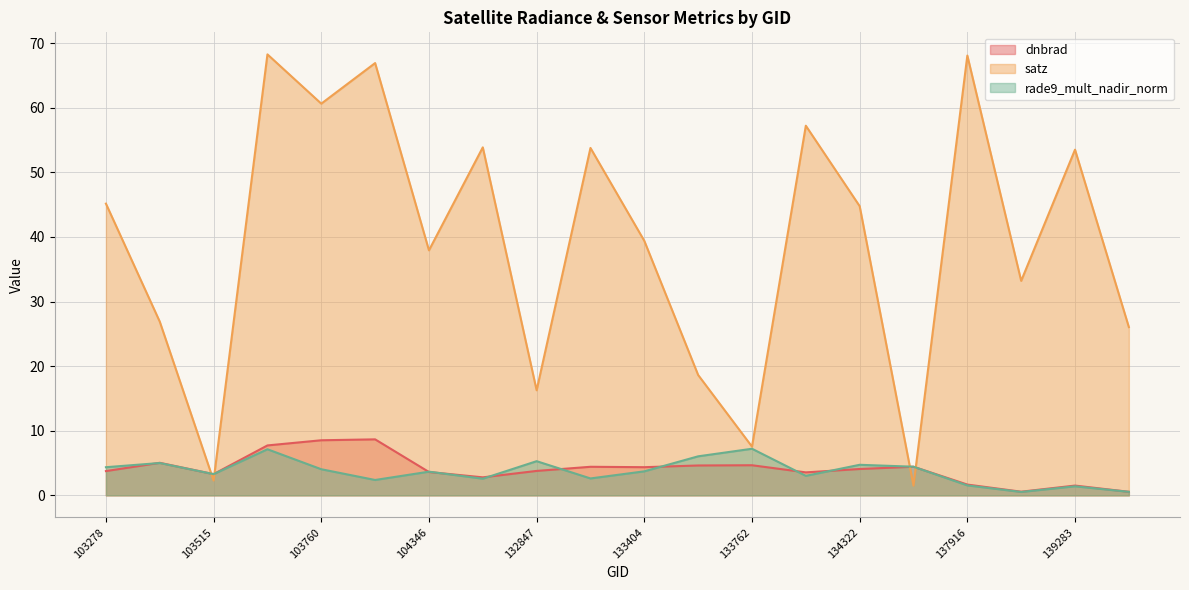

What is the smallest value displayed?

0.5